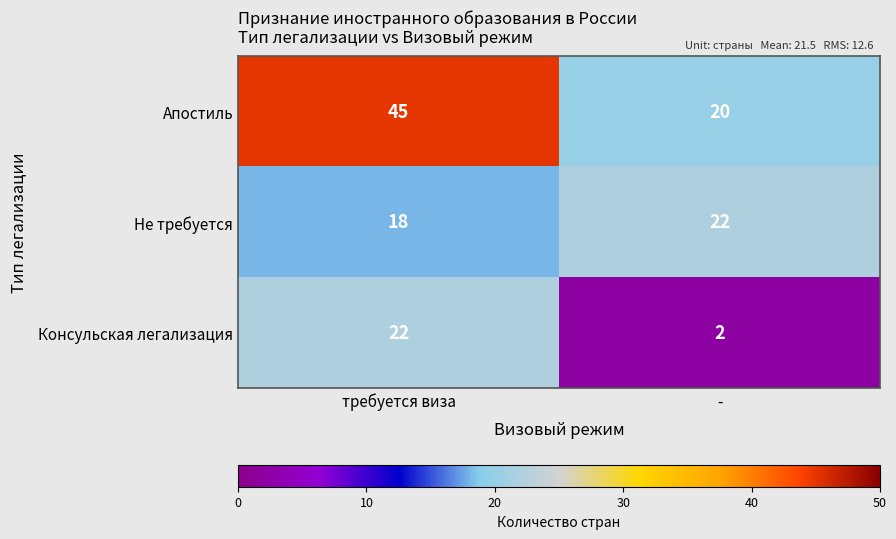

What is the approximate value of Апостиль at -, to the nearest 10?

20